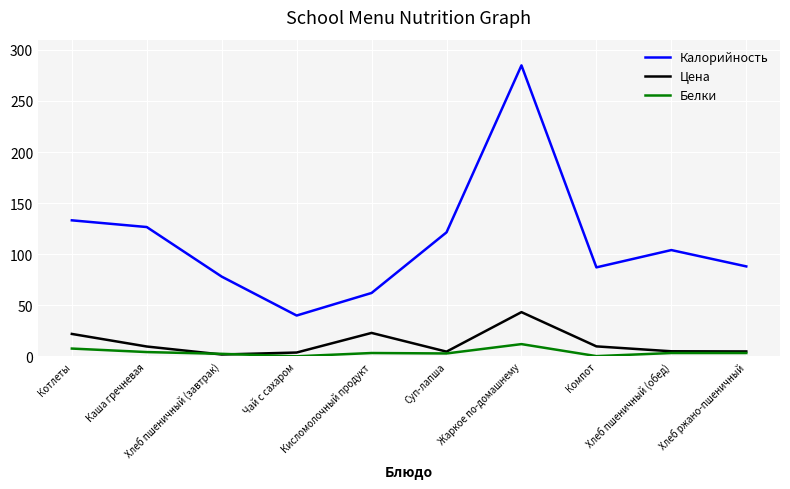

What is the total value across all series at Чай с сахаром?

43.6